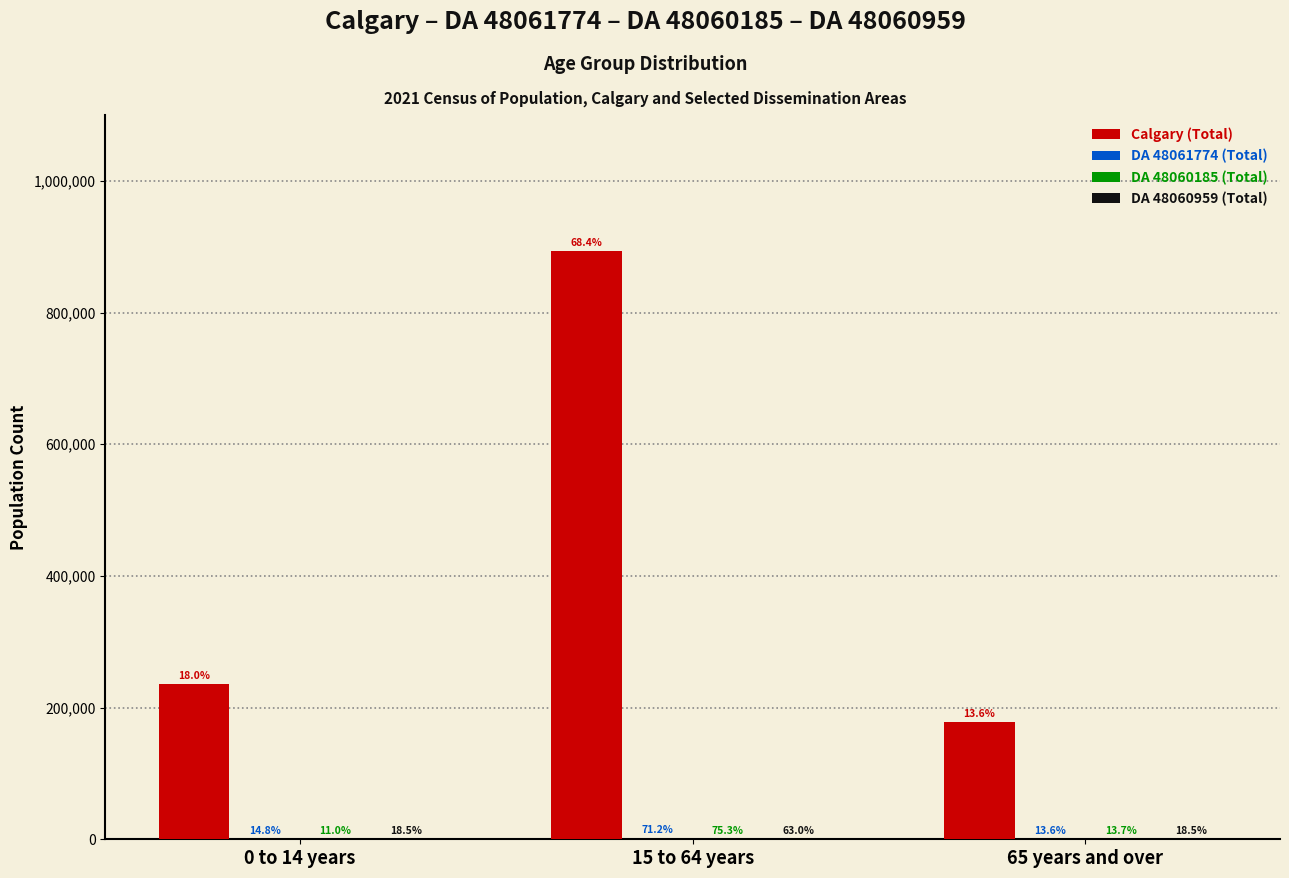

At 0 to 14 years, list the series in order from smallest to largest.

DA 48060185 (Total), DA 48060959 (Total), DA 48061774 (Total), Calgary (Total)